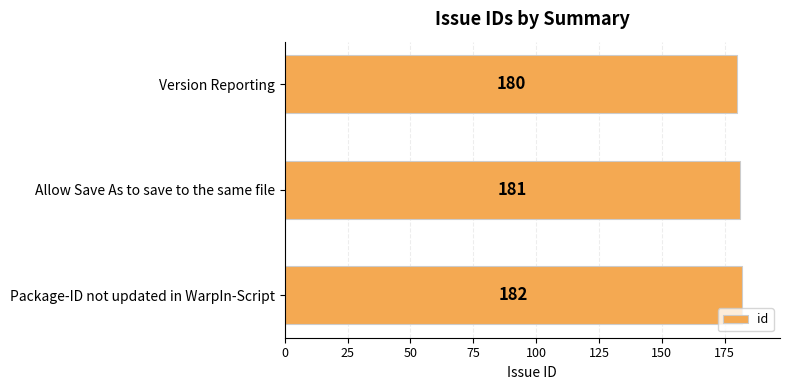

What is the maximum value shown in the chart?

182